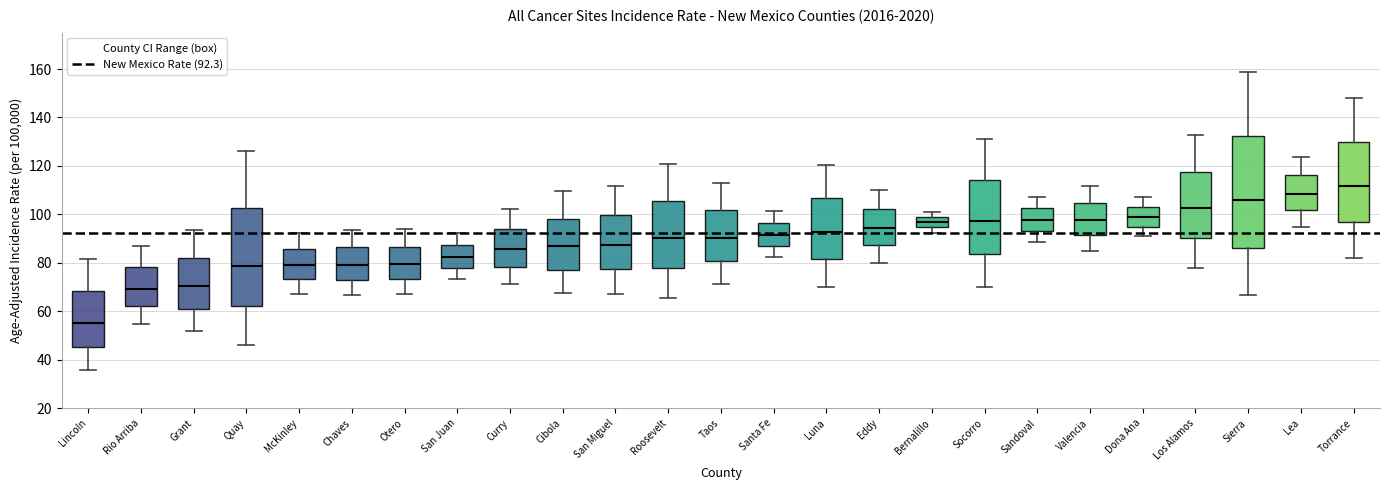

Where does the lower whisker of the box for Bernalillo end on the y-axis? The values are not printed on the chart, so give them approximately, as read against the axis.

92